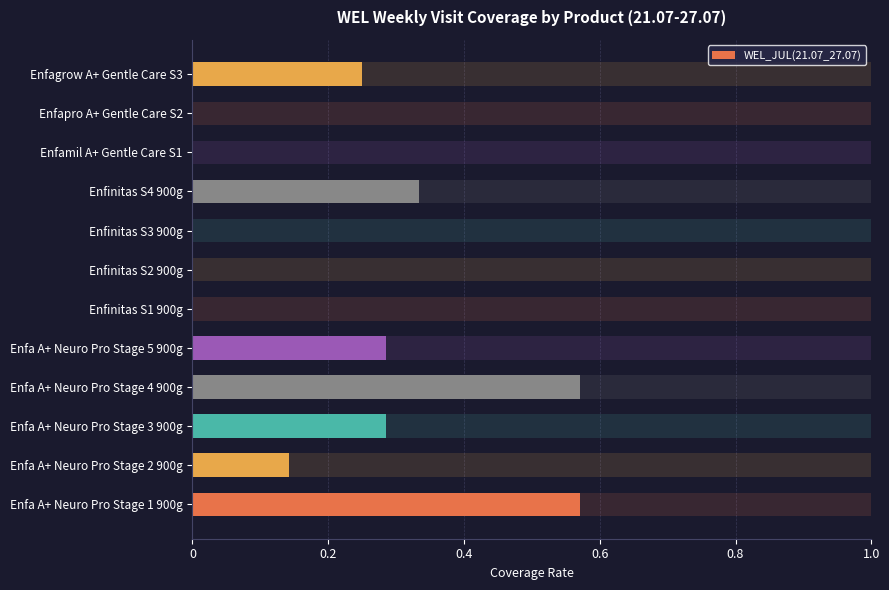

The value at Enfa A+ Neuro Pro Stage 2 900g is 0.2. True or false?

False